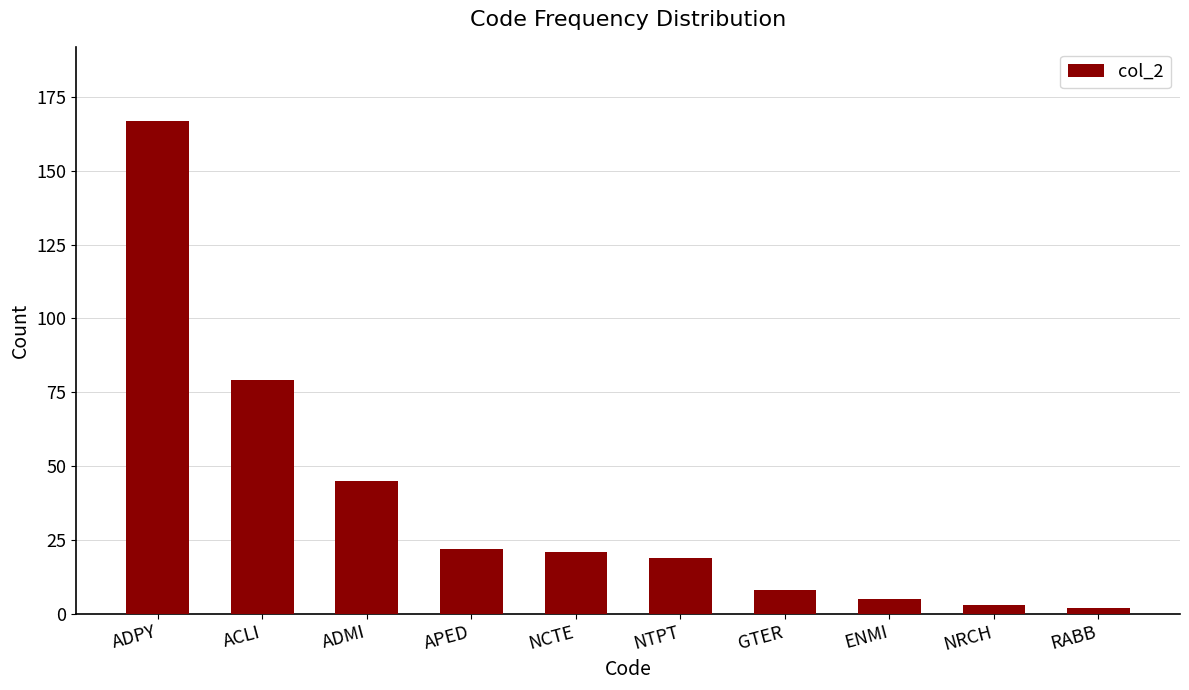

Which has a higher value, ENMI or RABB?

ENMI